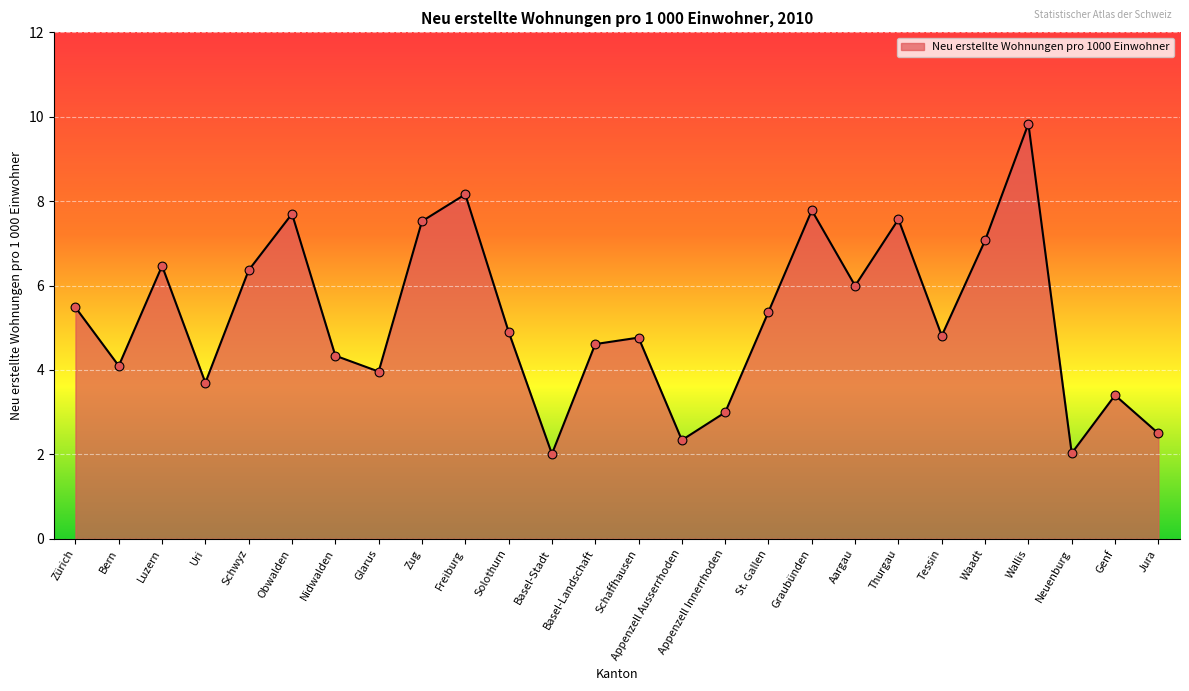

What is the ratio of the value at St. Gallen to the value at Genf?

1.6